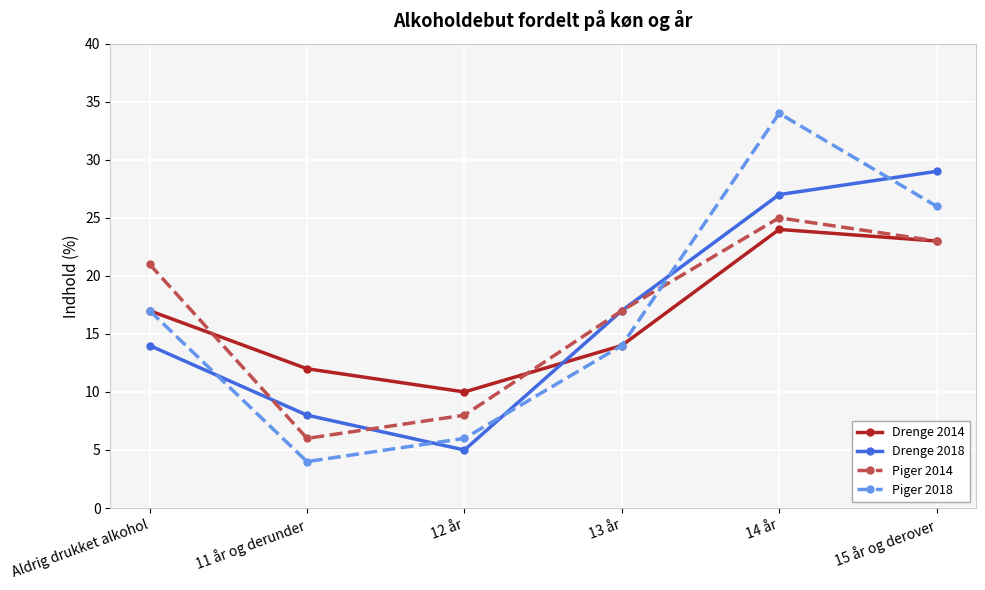

List the labels in order of Piger 2014 value, largest first.

14 år, 15 år og derover, Aldrig drukket alkohol, 13 år, 12 år, 11 år og derunder